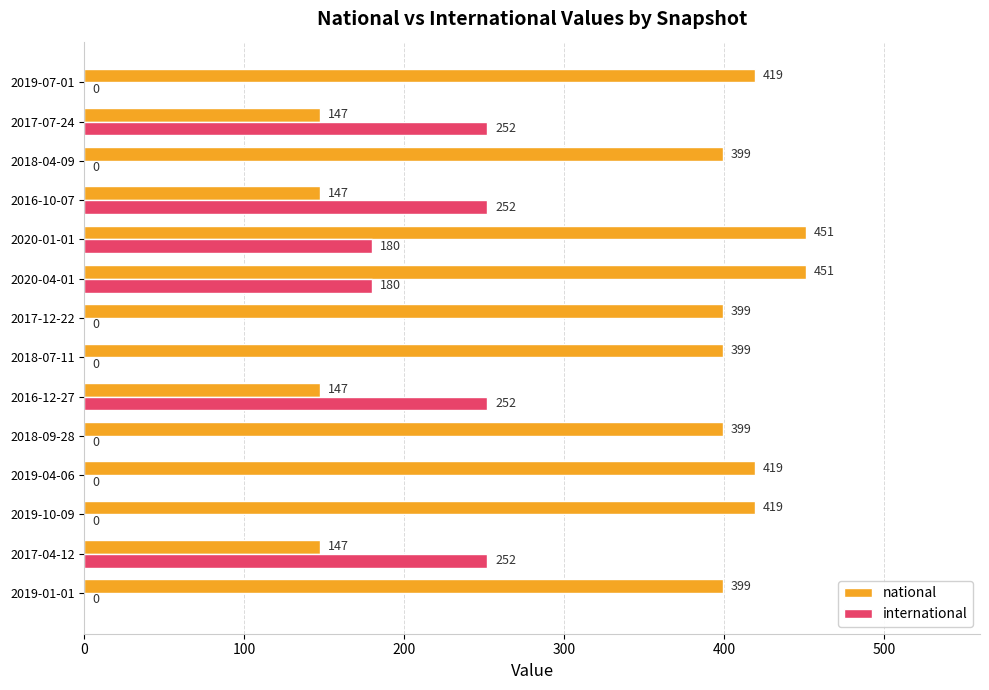

Is it true that international equals 169 at 2019-07-01?

False